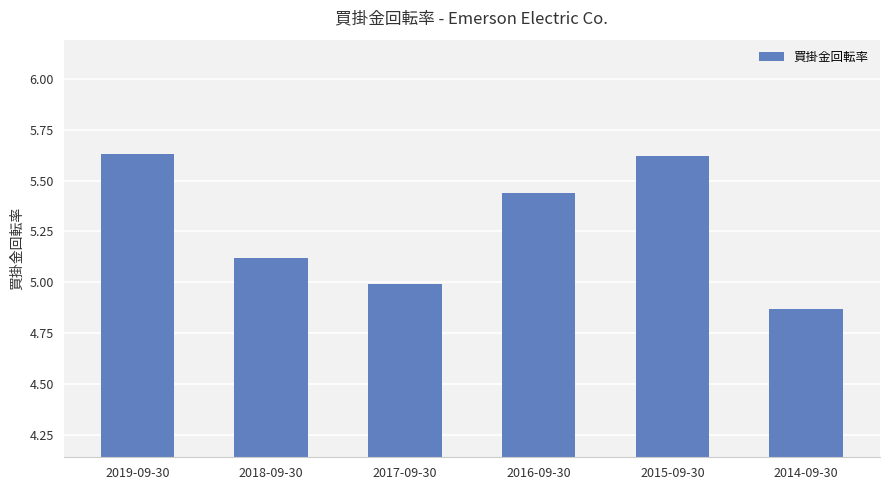

At which category does the chart reach its minimum across all series?

2014-09-30